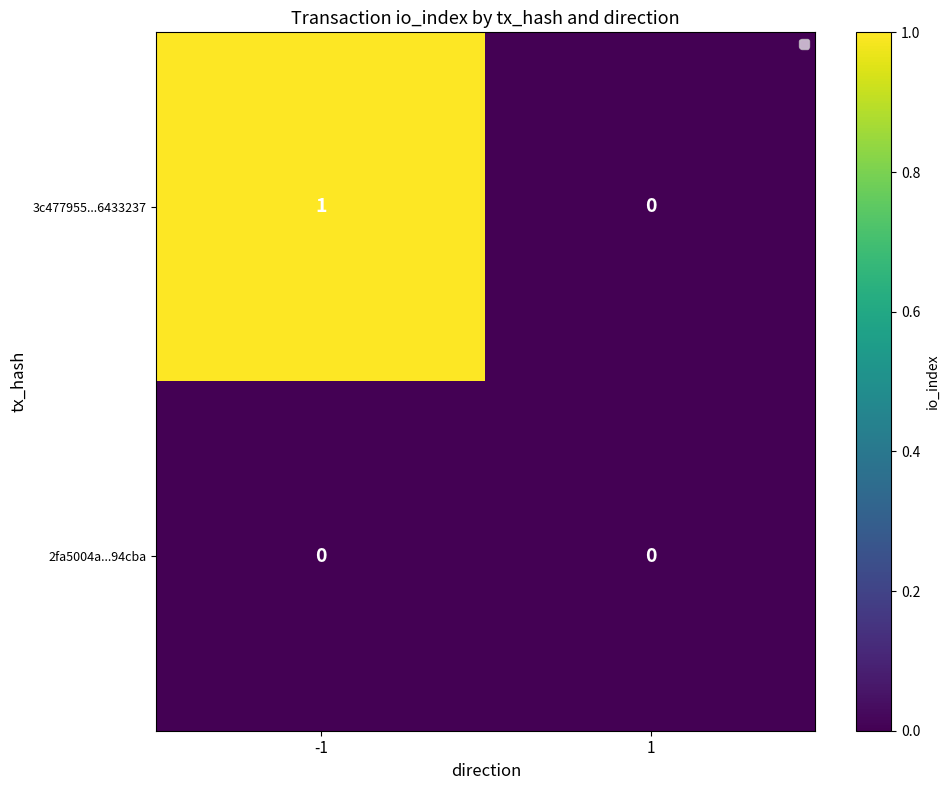

Is it true that 2fa5004a...94cba equals 0 at -1?

True